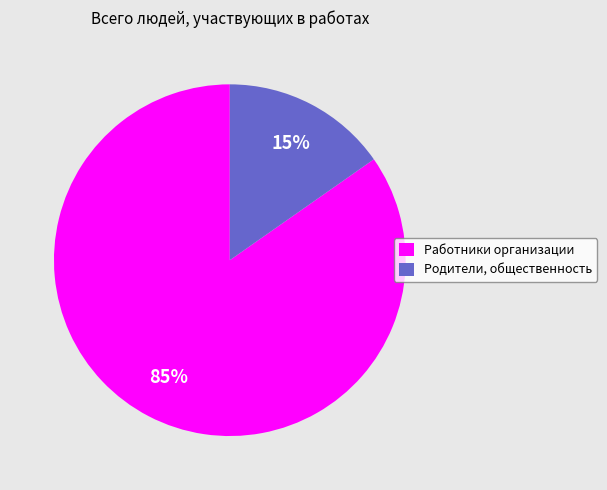

The Работники организации slice represents 96% of the pie. True or false?

False